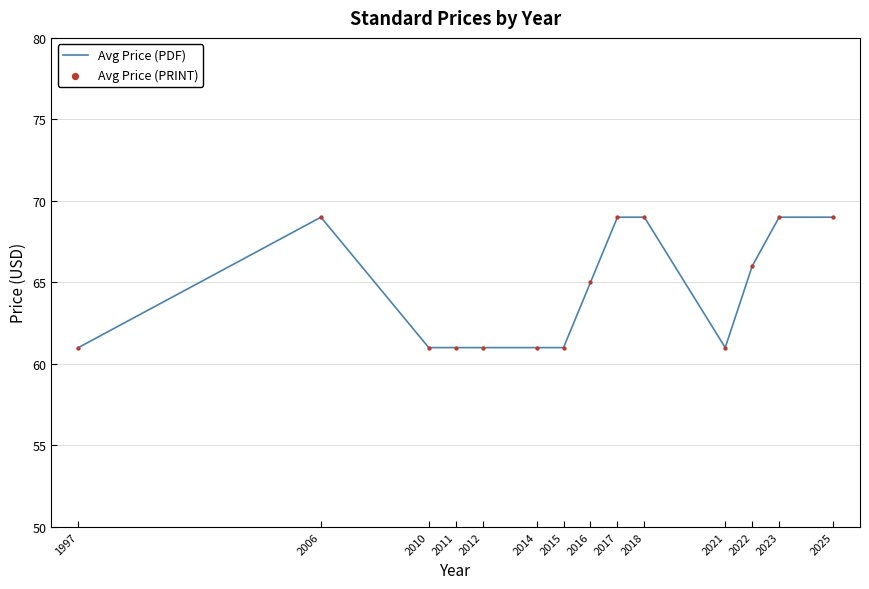

Is it true that the value at 2012 is 17?

False